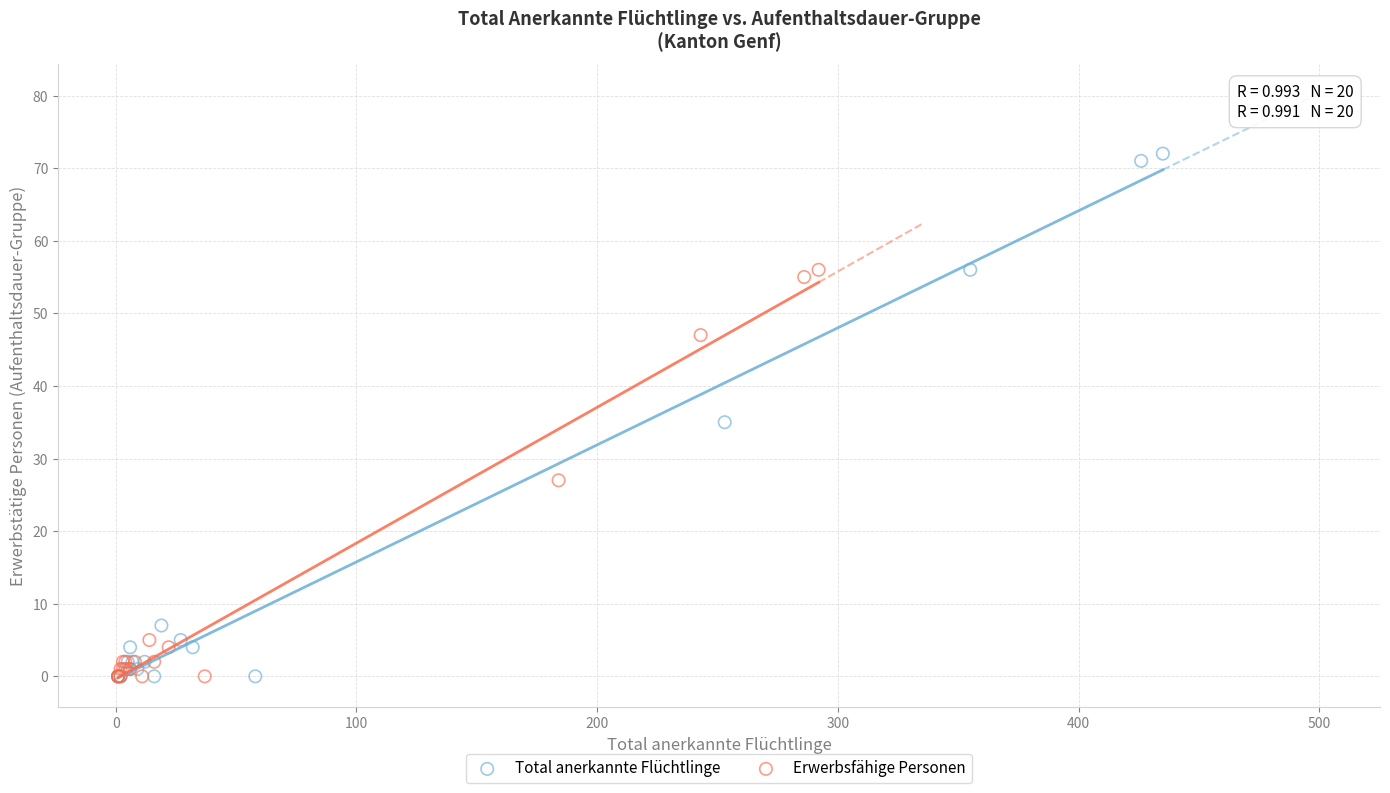

Which series has the largest Y range (max minus min)?

Total anerkannte Flüchtlinge